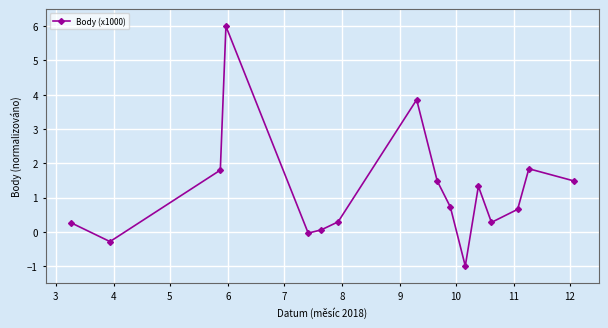

How many points are lower than both their immediate neighbors (excluding endpoints)?

4